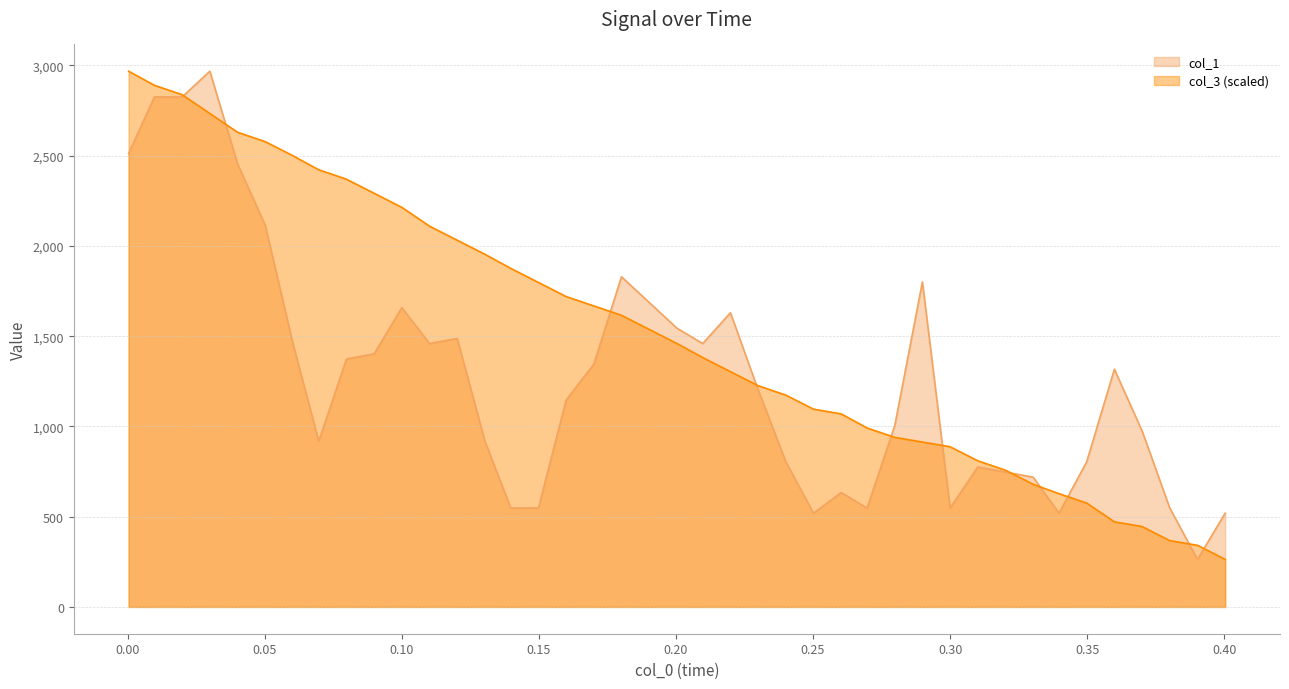

Reading left to right, list all the values displayed in this chart.

col_1: 2512.0	2825.1	2825.1	2967.4	2455.1	2113.5	1458.8	918.0	1373.5	1401.9	1658.1	1458.8	1487.3	918.0	548.0	548.0	1145.7	1345.0	1828.9	1544.2	1458.8	1629.6	1202.7	804.2	519.5	633.4	548.0	1003.4	1800.4	548.0	775.7	747.3	718.8	519.5	804.2	1316.5	975.0	548.0	263.4	519.5
col_3: 2967.4	2889.4	2837.4	2733.4	2629.4	2577.4	2499.4	2421.4	2369.4	2291.4	2213.4	2109.4	2031.4	1953.4	1875.4	1797.4	1719.4	1667.4	1615.4	1459.4	1381.4	1303.4	1225.4	1173.4	1095.4	1069.4	991.4	939.4	913.4	887.4	809.4	757.4	679.4	627.4	575.4	471.4	445.4	367.4	341.4	263.4